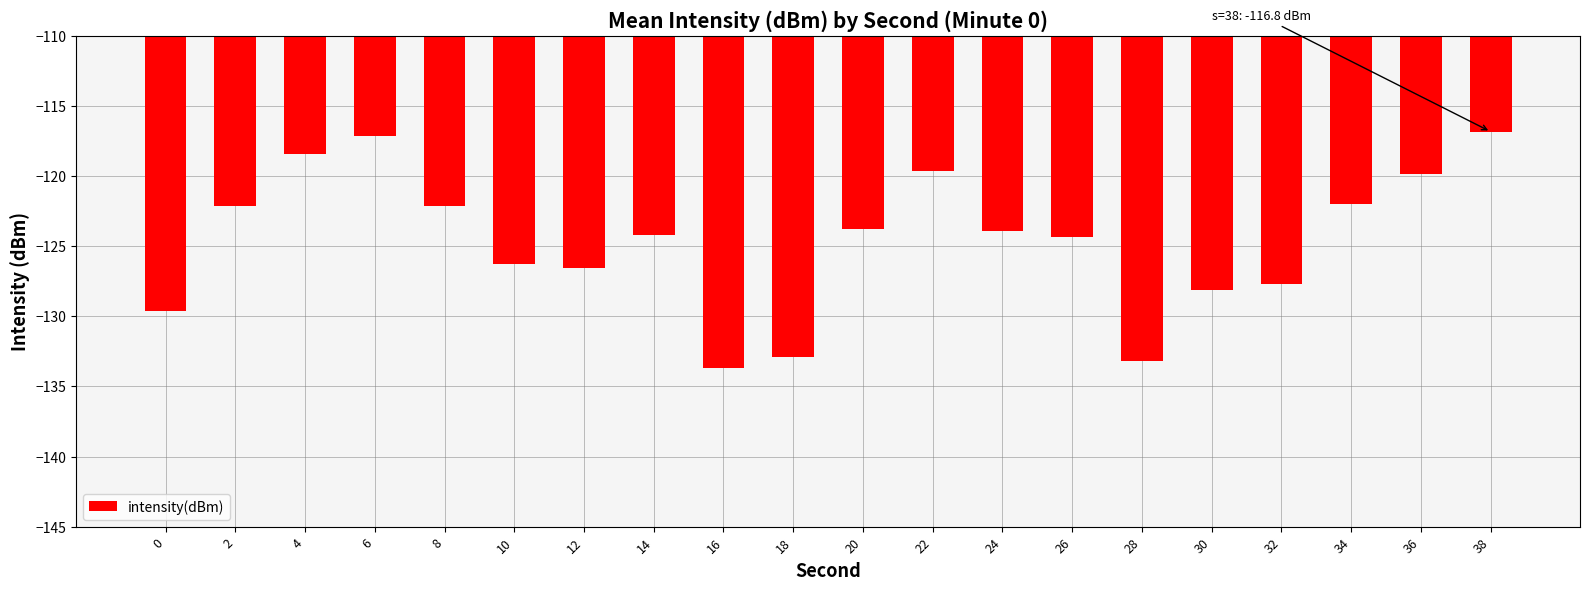

How many categories are shown in the chart?

20